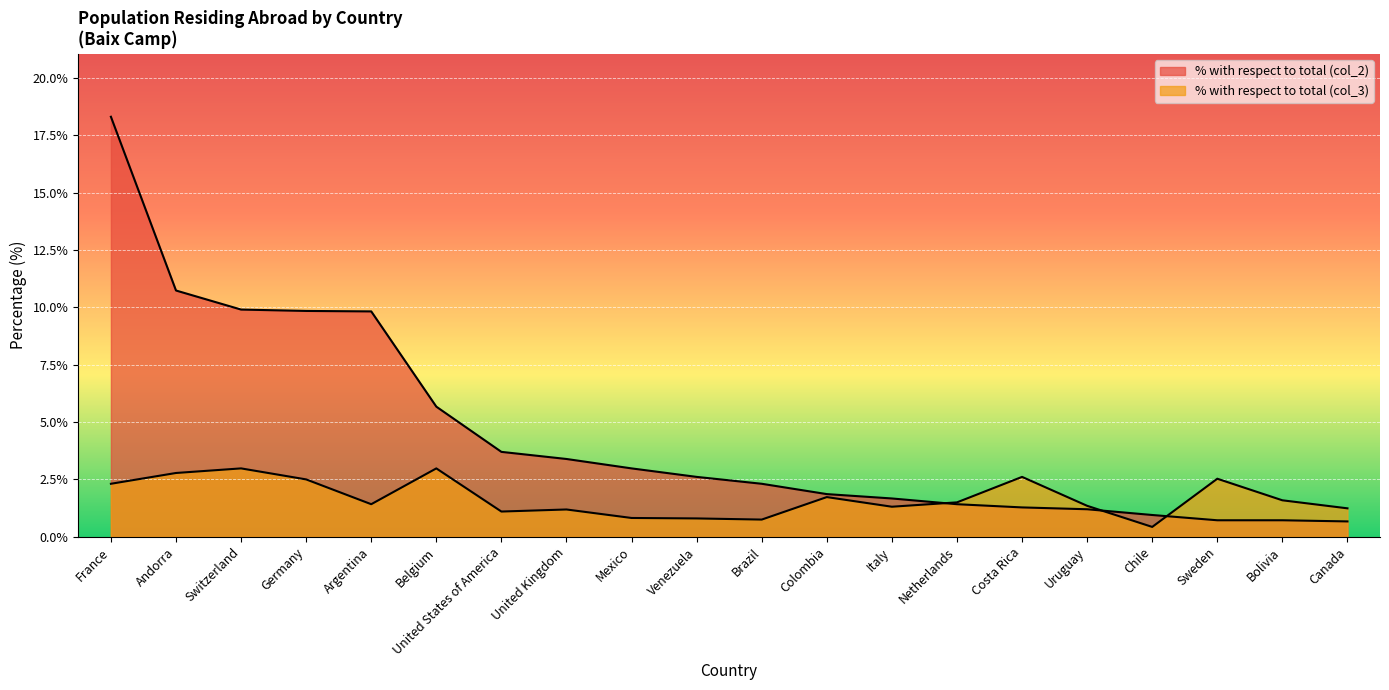

Reading left to right, list all the values displayed in this chart.

% with respect to total (col_2): France=18.3	Andorra=10.7	Switzerland=9.9	Germany=9.8	Argentina=9.8	Belgium=5.7	United States of America=3.7	United Kingdom=3.4	Mexico=3.0	Venezuela=2.6	Brazil=2.3	Colombia=1.9	Italy=1.7	Netherlands=1.4	Costa Rica=1.3	Uruguay=1.2	Chile=0.9	Sweden=0.7	Bolivia=0.7	Canada=0.7
% with respect to total (col_3): France=2.3	Andorra=2.8	Switzerland=3.0	Germany=2.5	Argentina=1.4	Belgium=3.0	United States of America=1.1	United Kingdom=1.2	Mexico=0.8	Venezuela=0.8	Brazil=0.8	Colombia=1.7	Italy=1.3	Netherlands=1.5	Costa Rica=2.6	Uruguay=1.4	Chile=0.4	Sweden=2.5	Bolivia=1.6	Canada=1.2